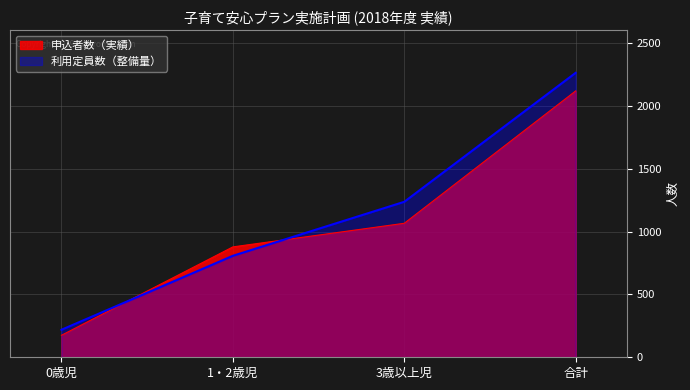

Where do 申込者数（実績） and 利用定員数（整備量） first cross each other?

0歳児 and 1・2歳児